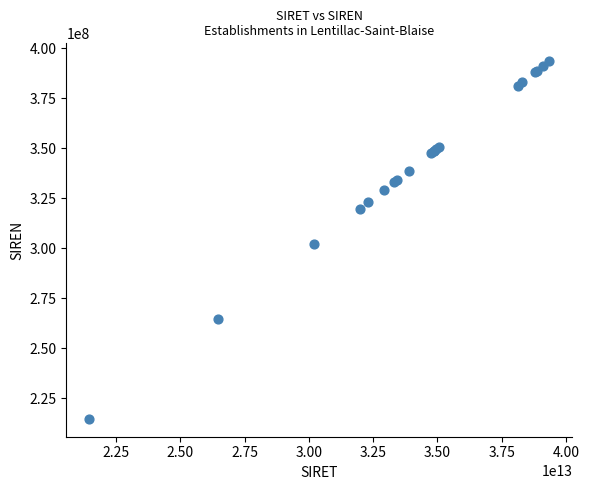

What Y value in the scatter plot is closest to 304062325?

301840526